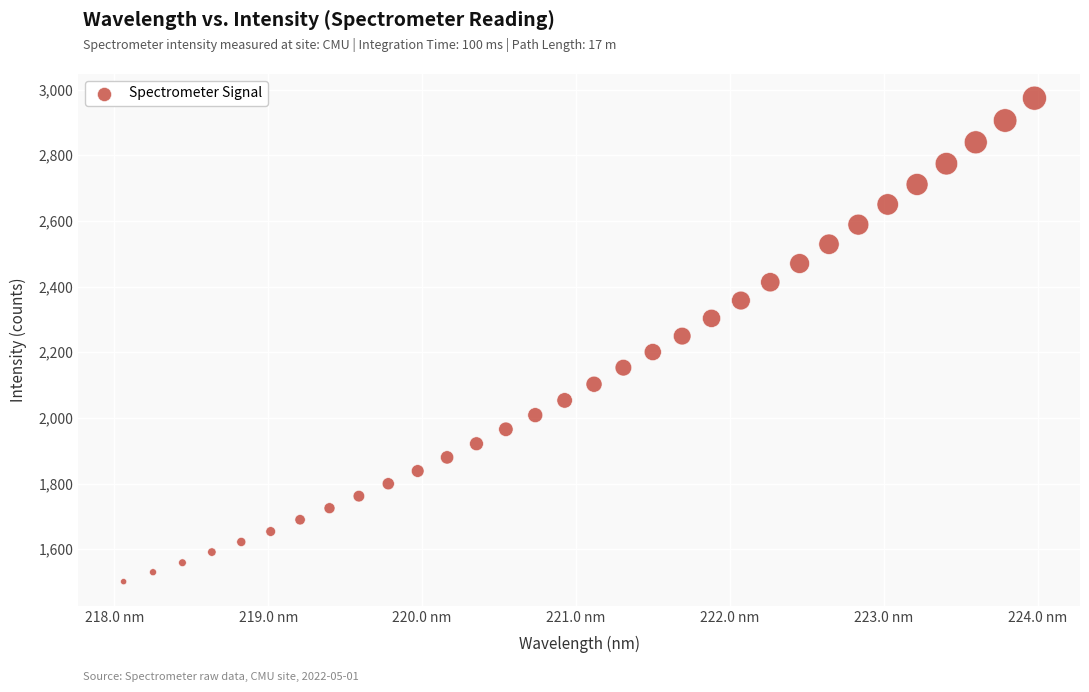

What is the range of X values (max minus min)?

5.9